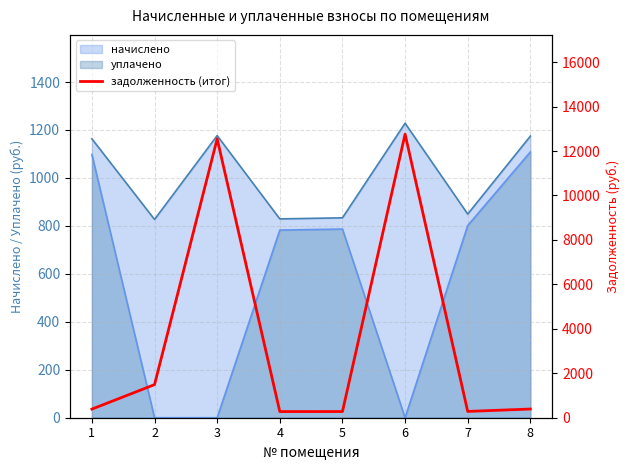

What is the greatest value displayed?

12759.1